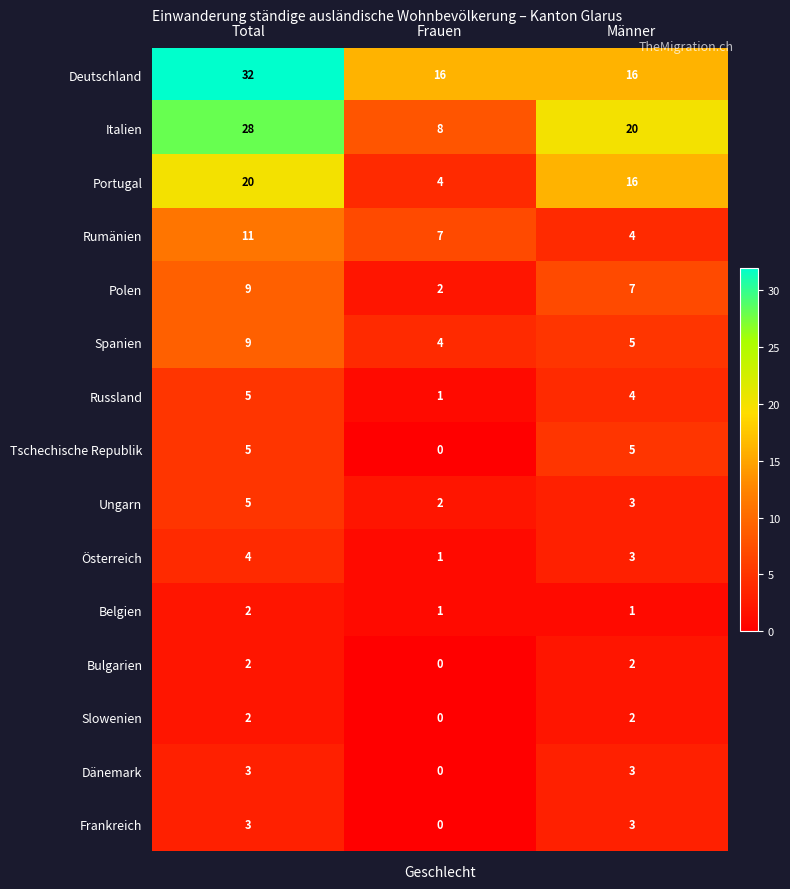

At which category does the chart reach its minimum across all series?

Frauen